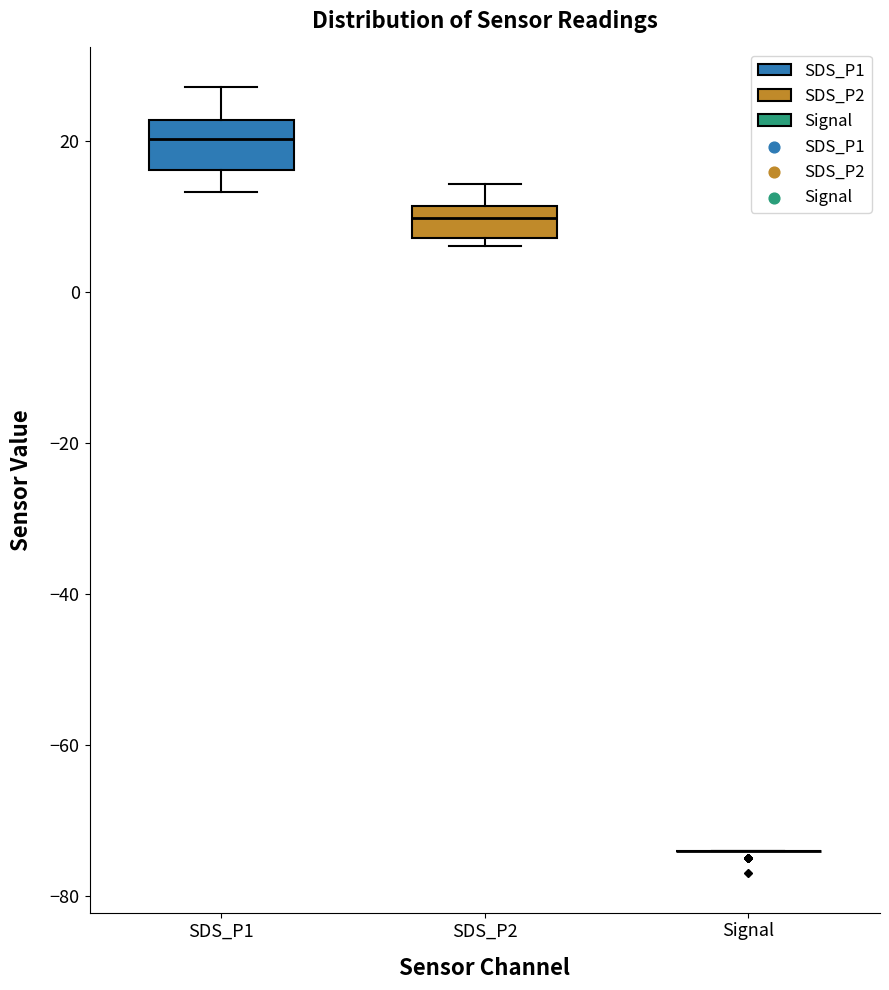

Where does the median line of the box for SDS_P2 sit on the y-axis? The values are not printed on the chart, so give them approximately, as read against the axis.

10